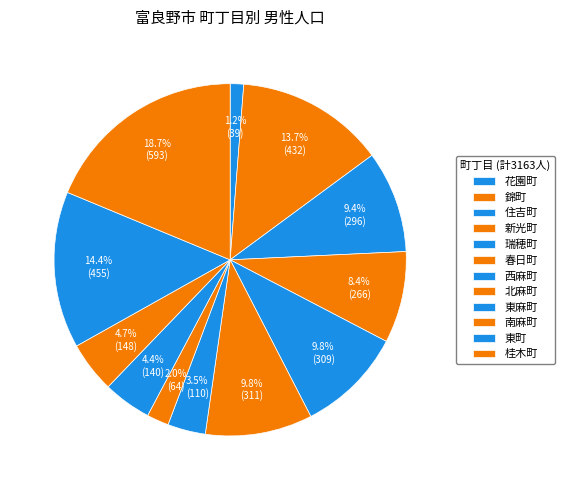

Is 西麻町 the majority of the pie?

No